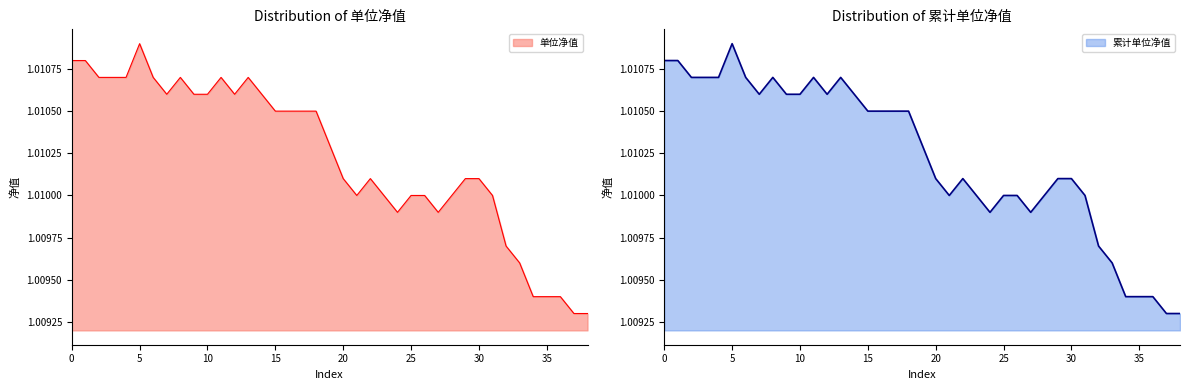

What is the average value of the 累计单位净值 series?

1.0